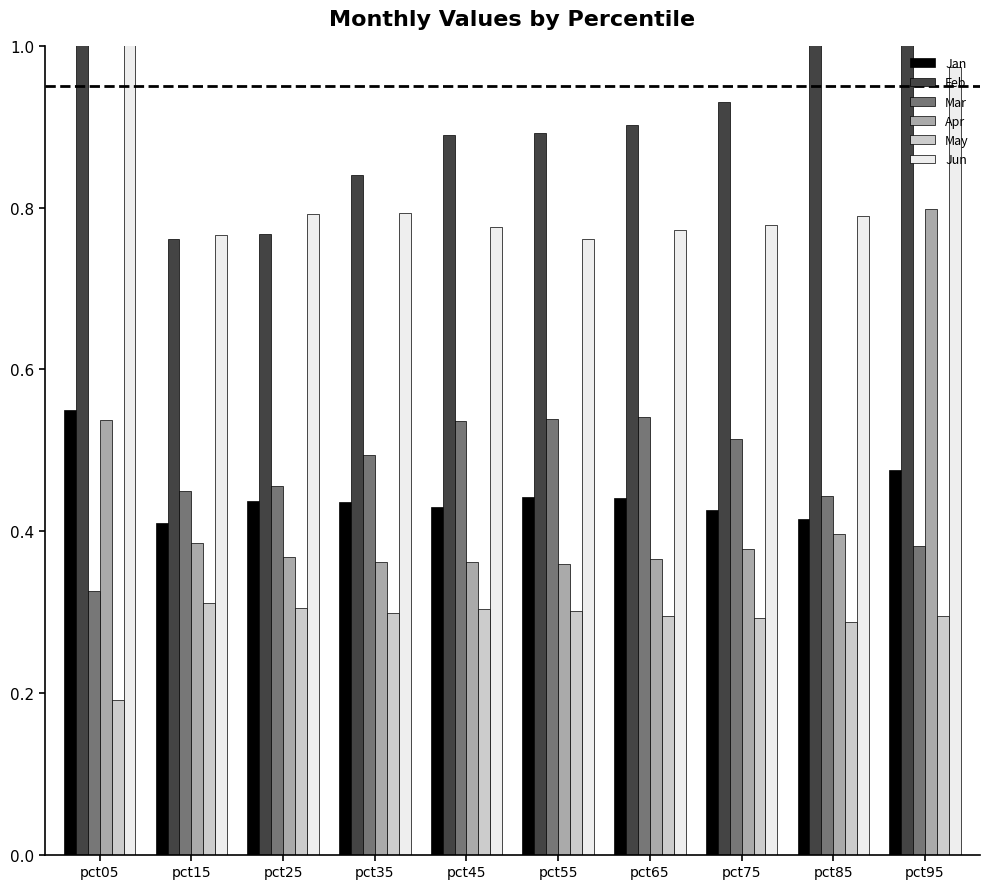

Which series has the largest total across all categories?

Feb